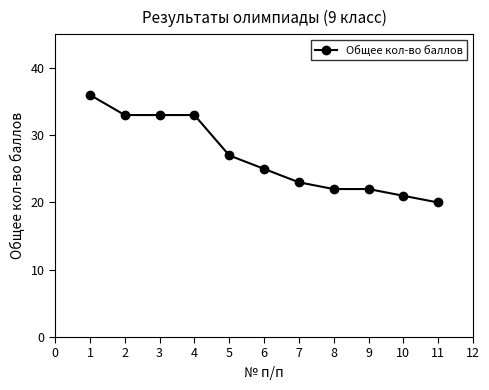

The value at 10 is 21. True or false?

True